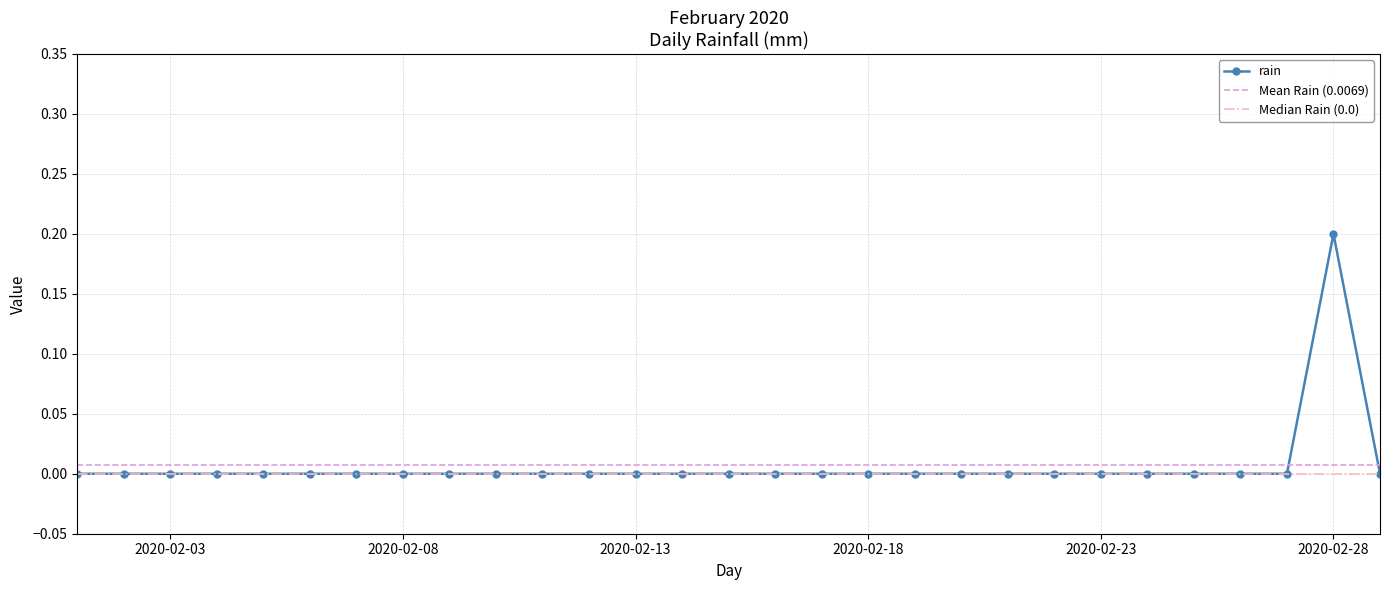

Rank the categories by value from lowest to highest.

2020-02-01, 2020-02-02, 2020-02-03, 2020-02-04, 2020-02-05, 2020-02-06, 2020-02-07, 2020-02-08, 2020-02-09, 2020-02-10, 2020-02-11, 2020-02-12, 2020-02-13, 2020-02-14, 2020-02-15, 2020-02-16, 2020-02-17, 2020-02-18, 2020-02-19, 2020-02-20, 2020-02-21, 2020-02-22, 2020-02-23, 2020-02-24, 2020-02-25, 2020-02-26, 2020-02-27, 2020-02-29, 2020-02-28